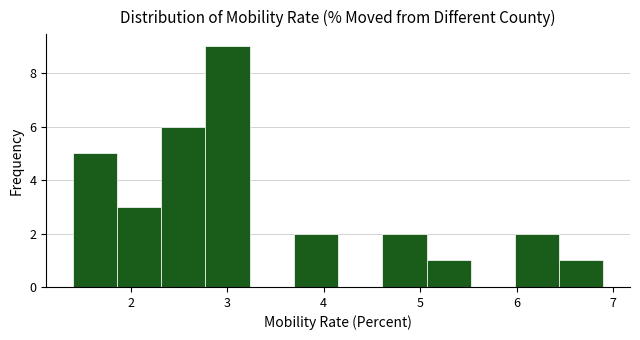

What is the height of the bar covering 3.7 to 4.2 on the x-axis? Neither the bar edges nor the heights are printed on the chart, so give them approximately, as read against the axes.

2